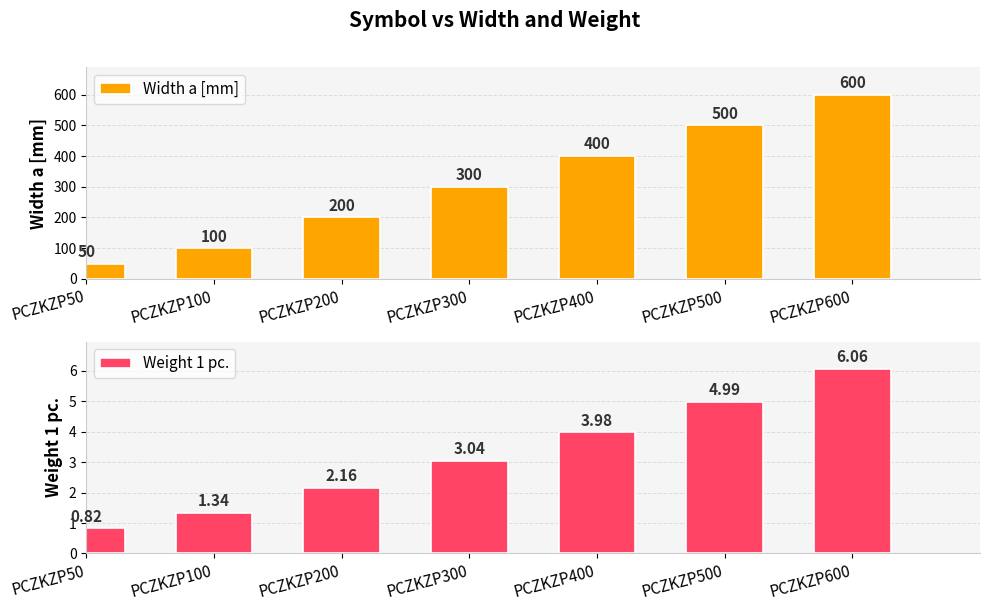

How many categories are shown in the chart?

7